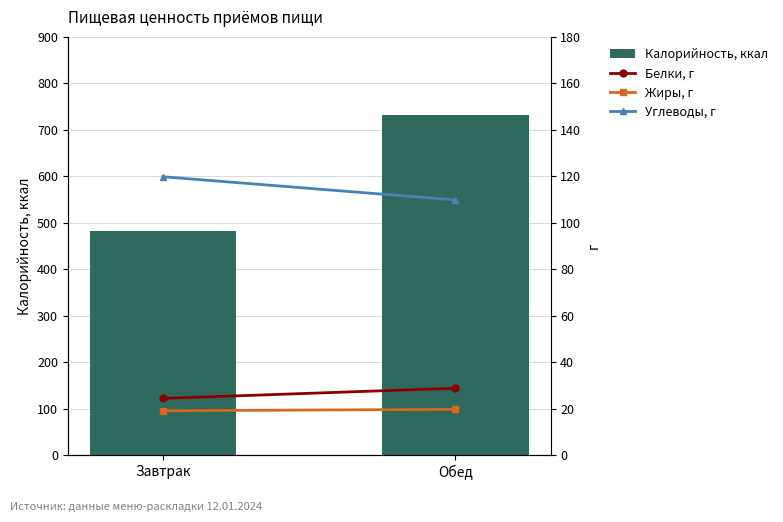

What is the minimum value for Углеводы, г?

109.8